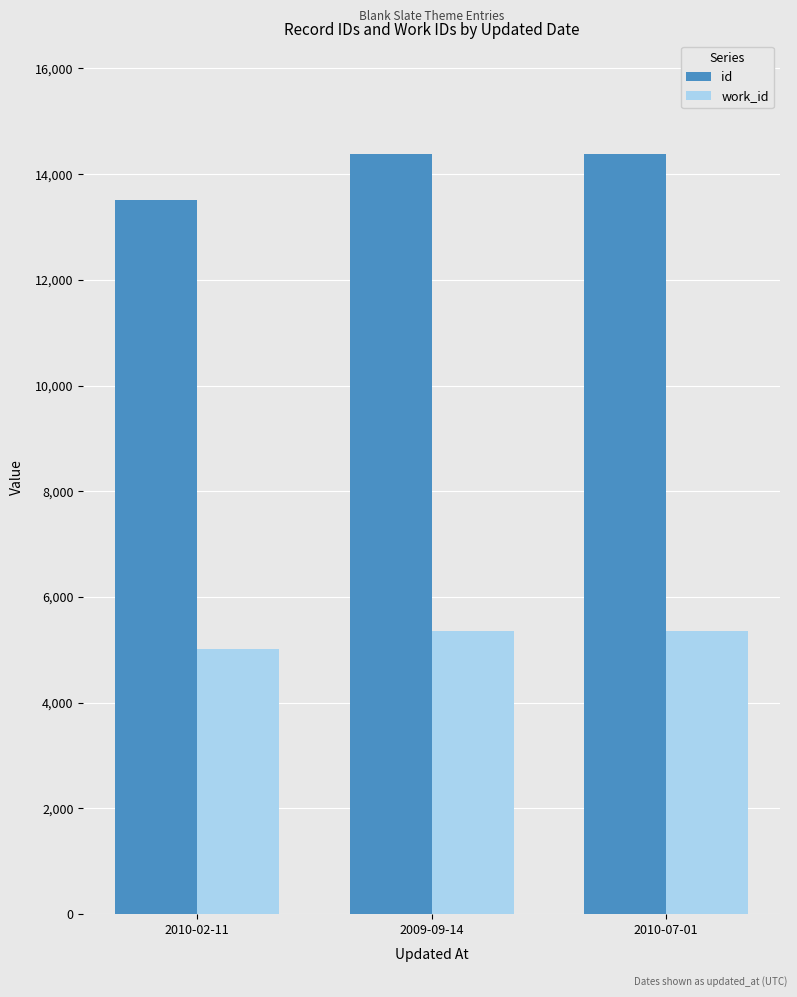

List the series in order of their peak value, highest first.

id, work_id